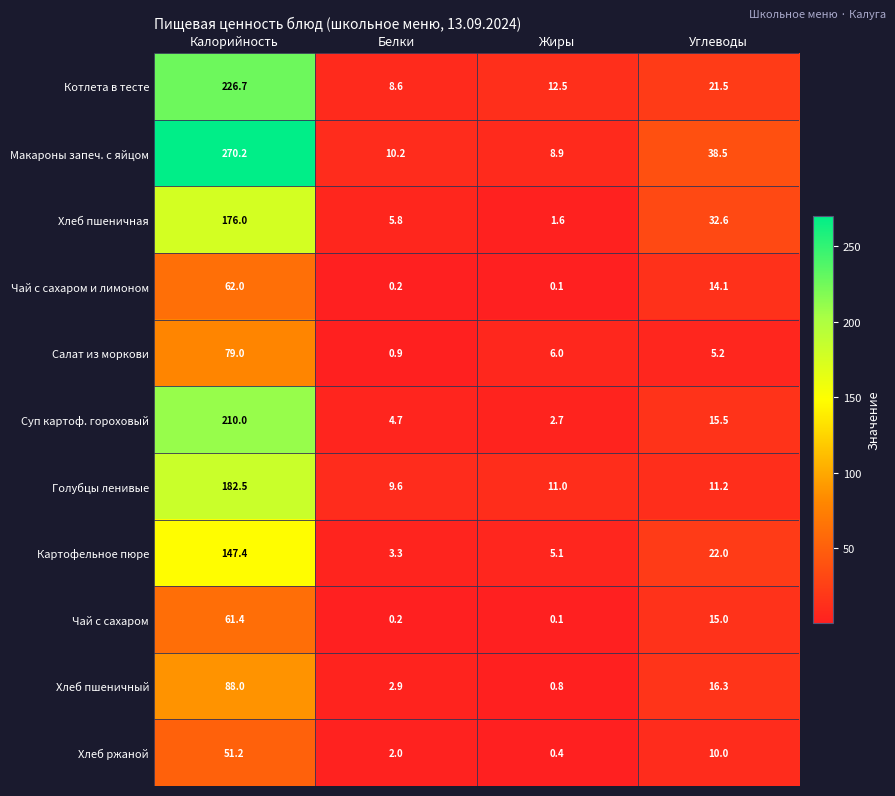

At how many categories does at least one series exceed 170?

1